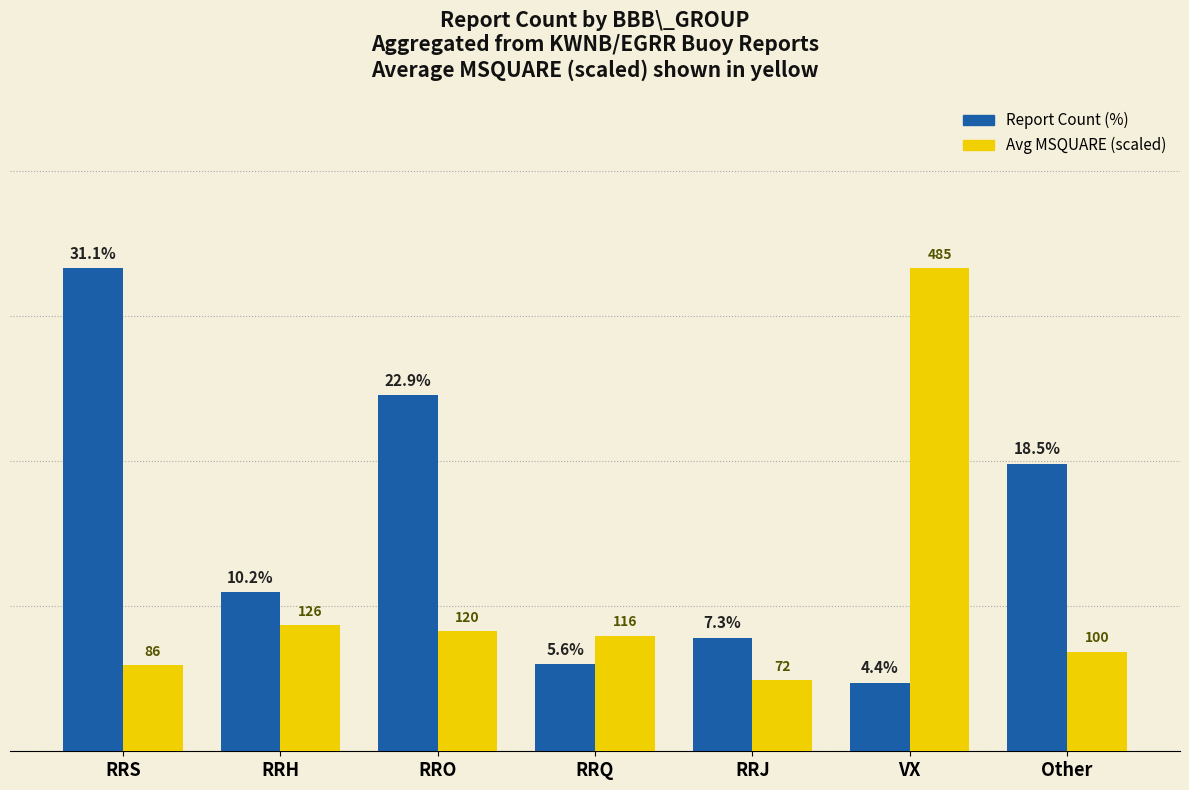

Rank the categories by Avg MSQUARE (scaled) value from highest to lowest.

VX, RRH, RRO, RRQ, Other, RRS, RRJ